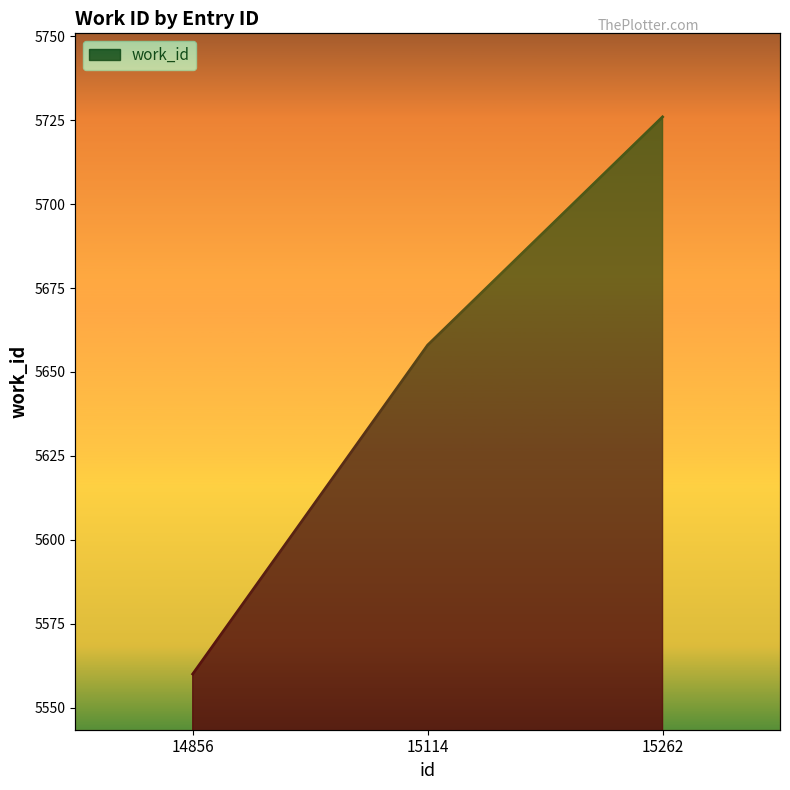

Where is the data nearest to the value 5643?

15114